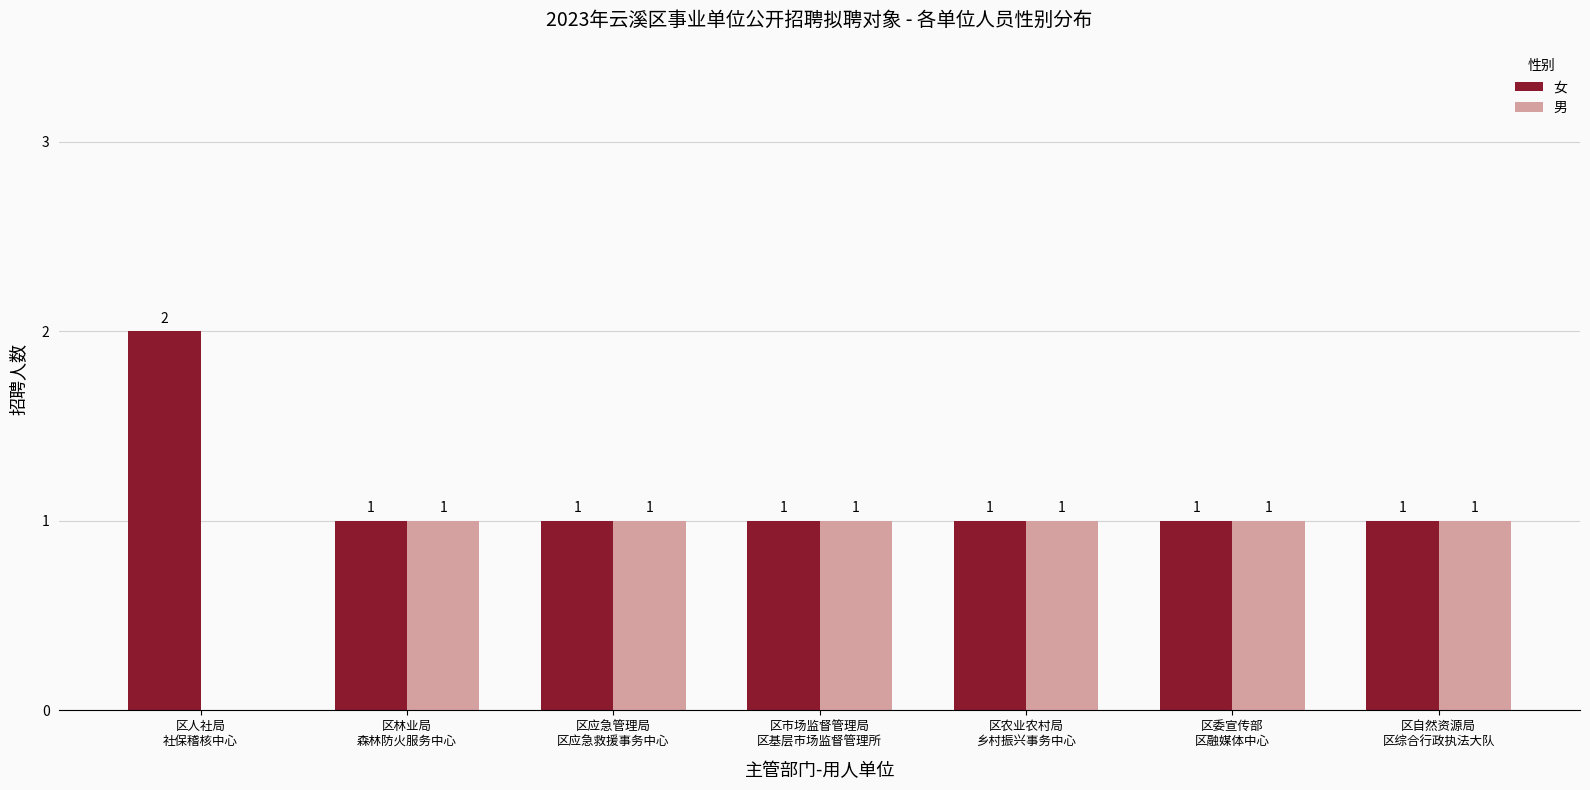

What is the sum of all 女 values?

8